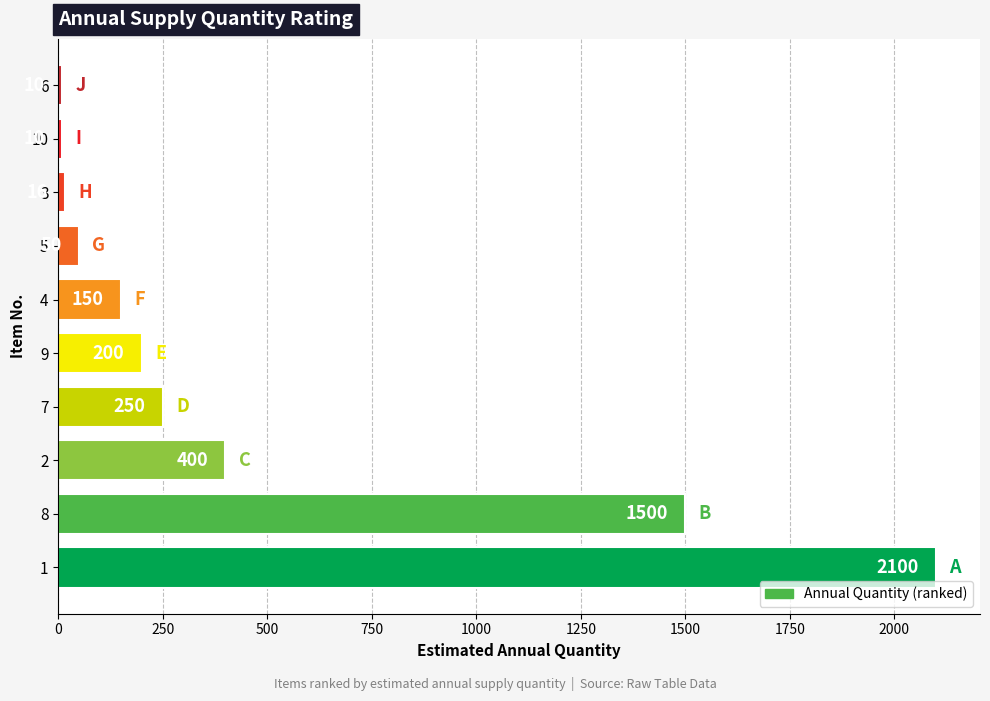

What is the difference between the second highest and minimum values?

1490